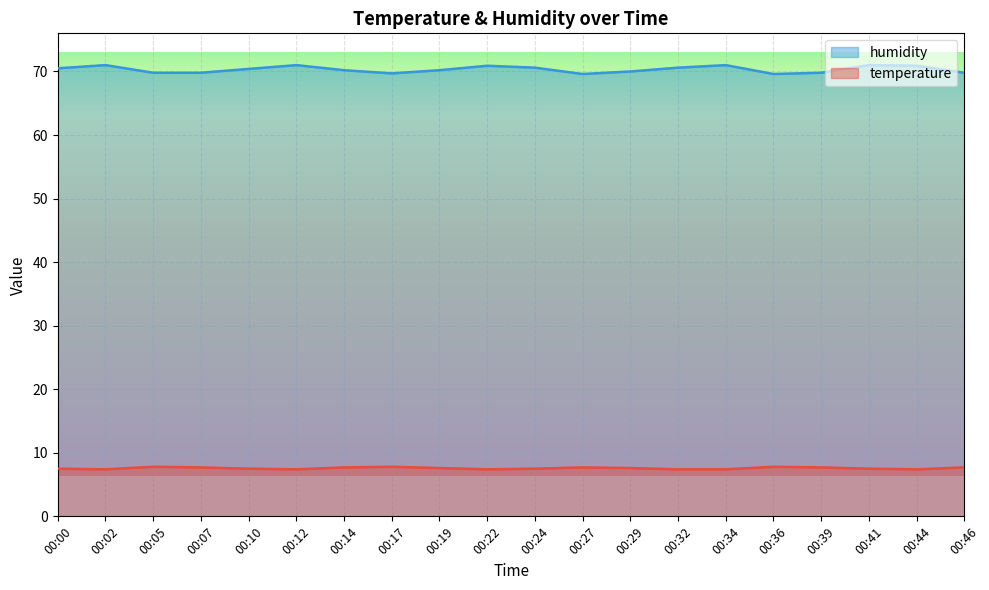

Between 00:27 and 00:32, which series saw the biggest shift?

humidity